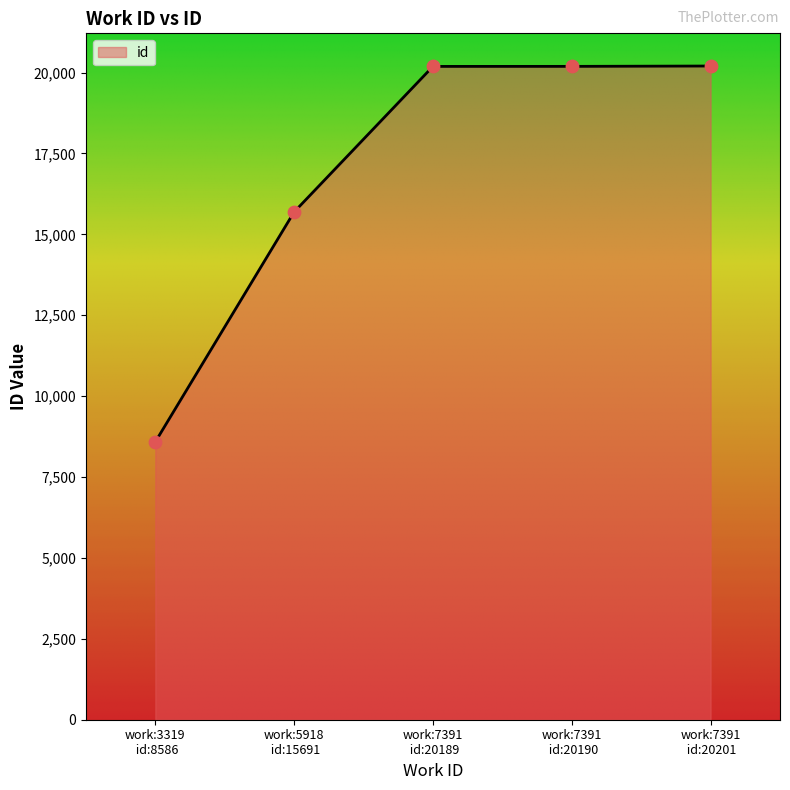

What is the maximum value shown in the chart?

20201